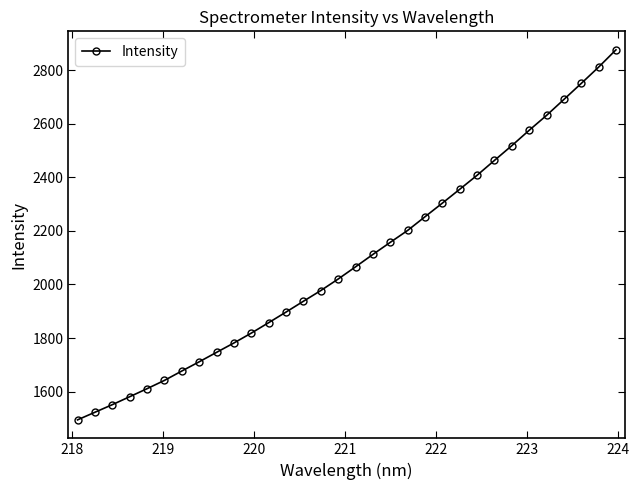

Reading left to right, extract all data points from this chart.

1494.2	1522.6	1550.9	1580.7	1610.7	1641.7	1676.7	1711.2	1746.5	1781.6	1818.5	1857.5	1897.1	1937.4	1977.4	2020.5	2066.0	2112.4	2157.5	2202.0	2253.2	2304.0	2355.8	2408.0	2463.6	2518.7	2576.1	2631.7	2691.2	2751.0	2811.9	2876.5